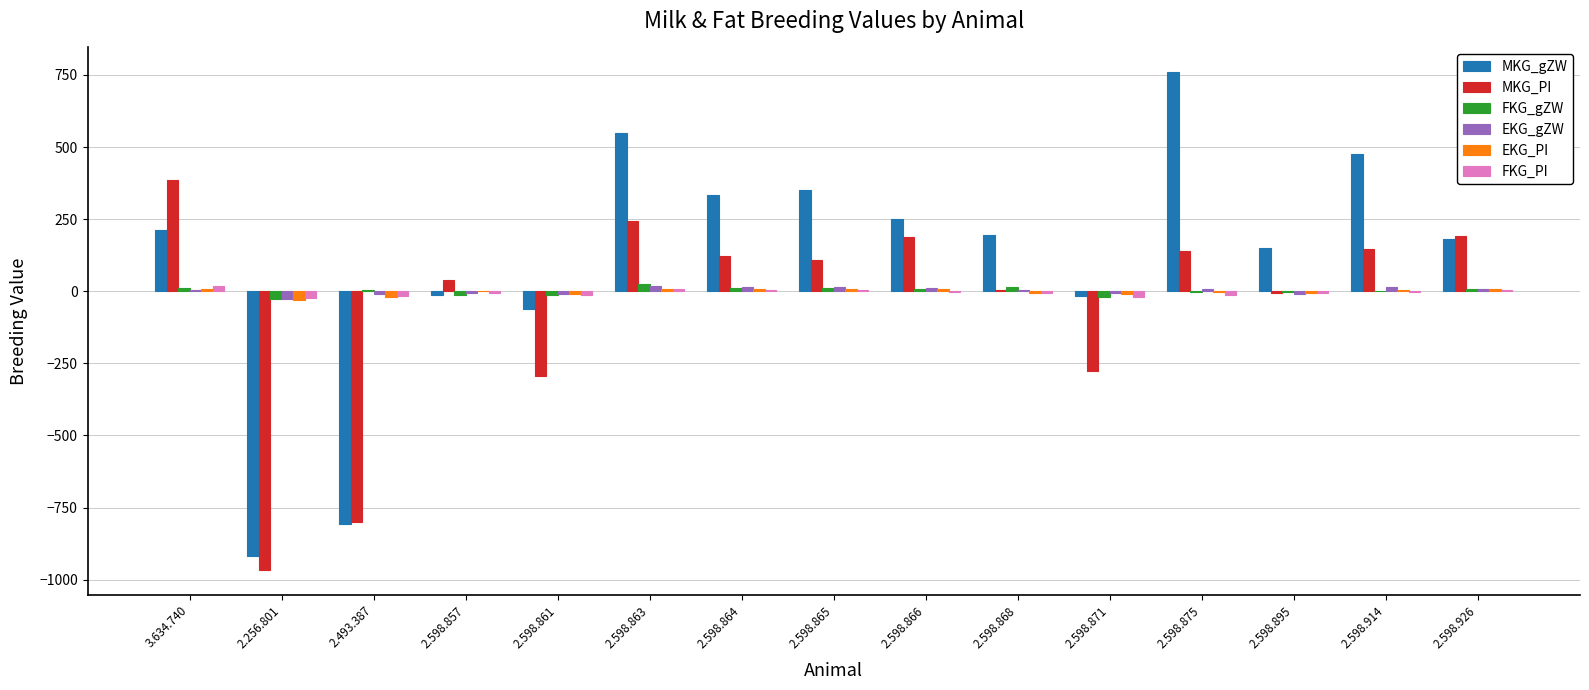

What is the highest value of the MKG_PI series?

384.0